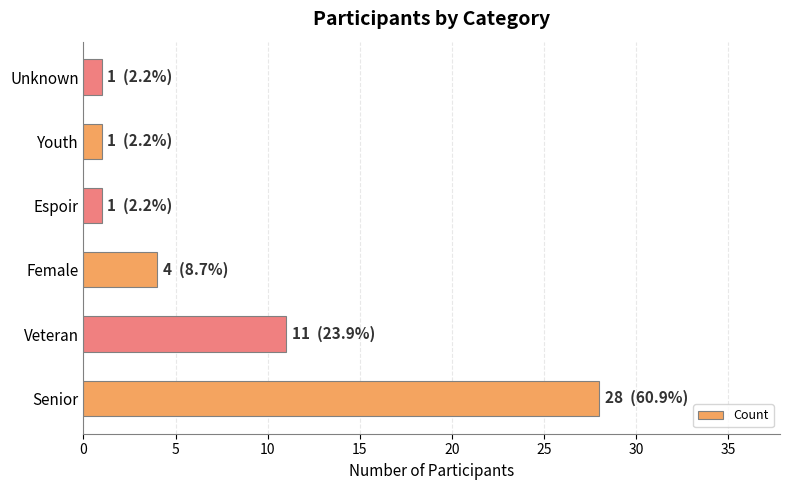

What is the difference between the maximum and second lowest values?

27